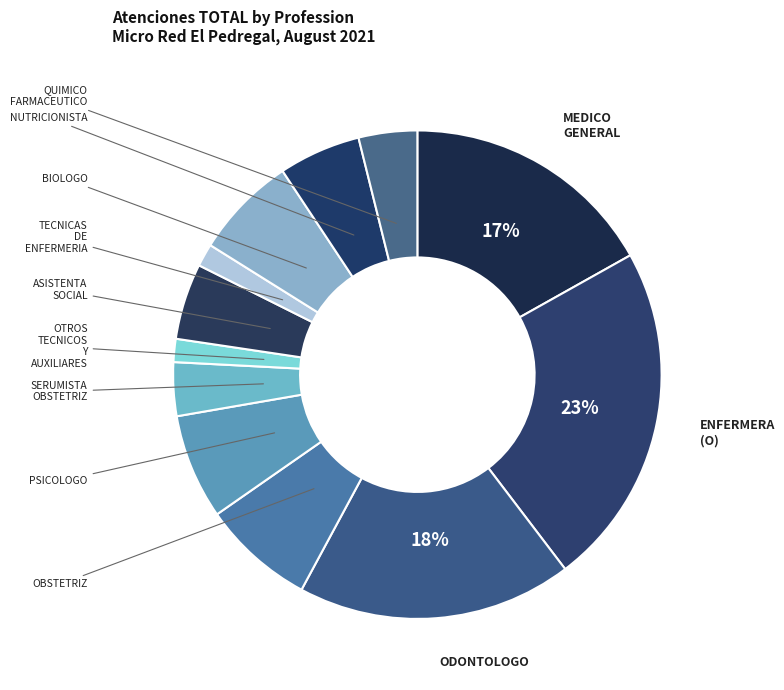

Count the number of slices in the pie.

12